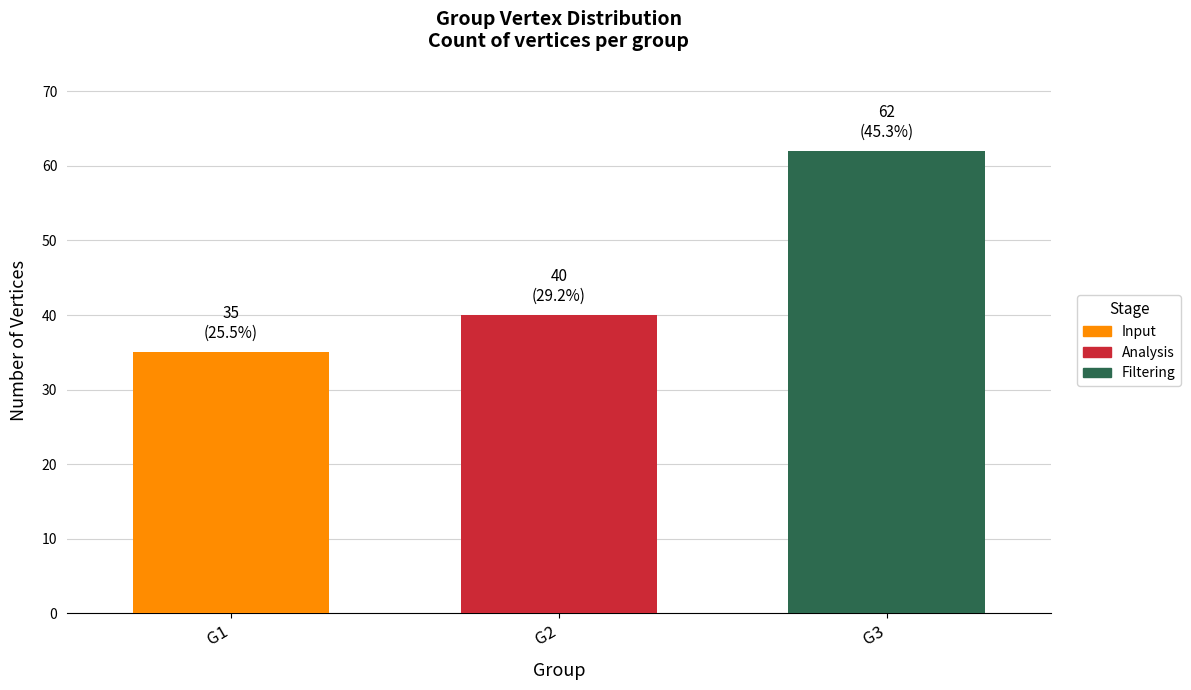

Rank the series by their average value, from lowest to highest.

Input, Analysis, Filtering